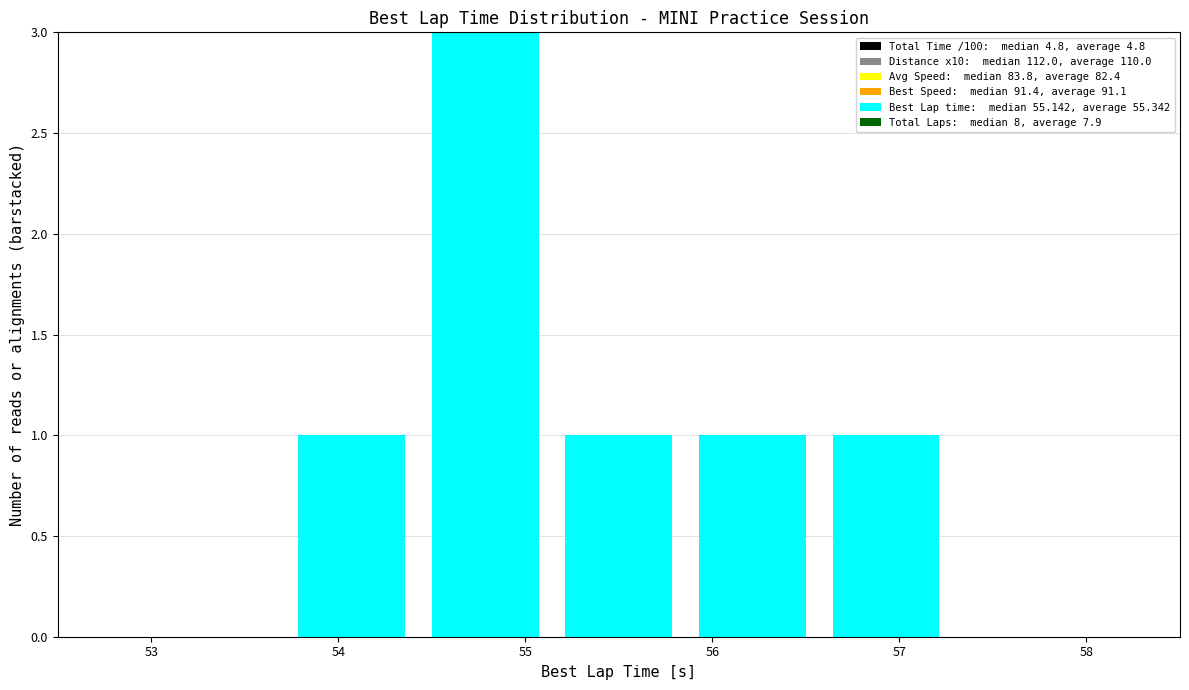

Over which range of the x-axis is the bar tallest?

54.4 to 55.1